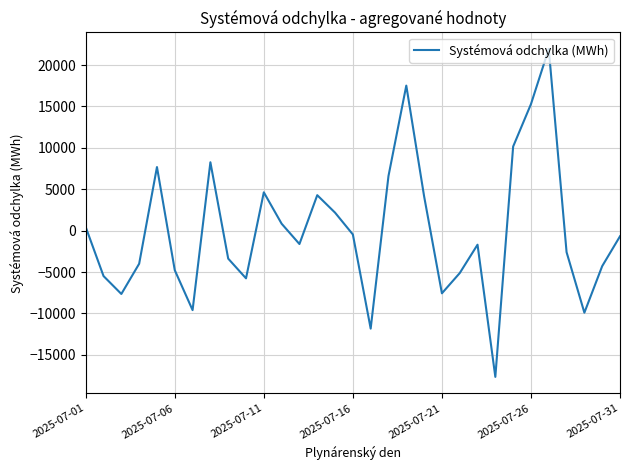

What is the greatest value displayed?

21965.8